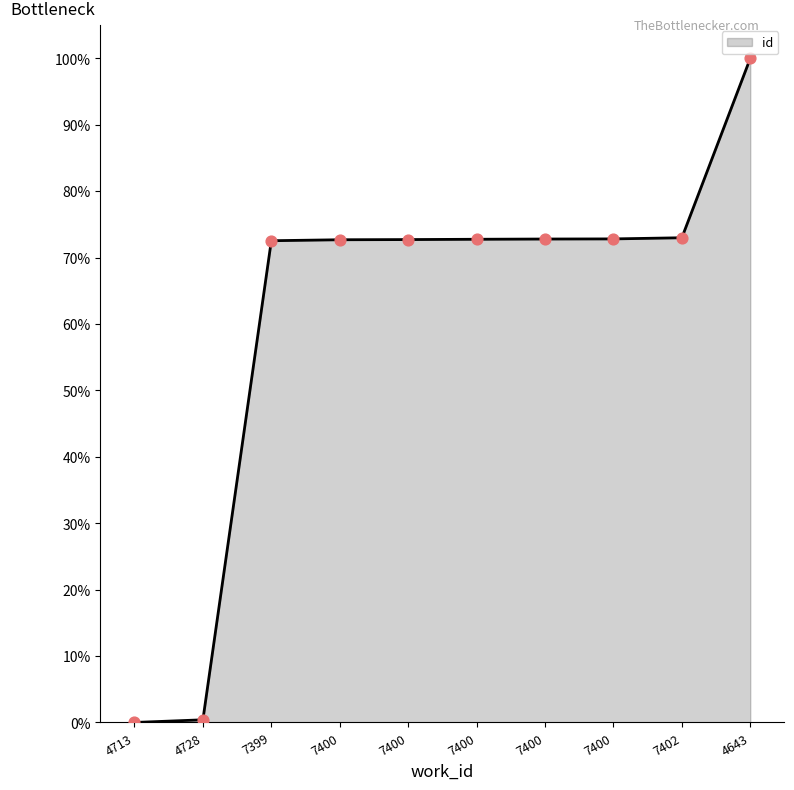

Which has a higher value, 7400 or 7402?

7402